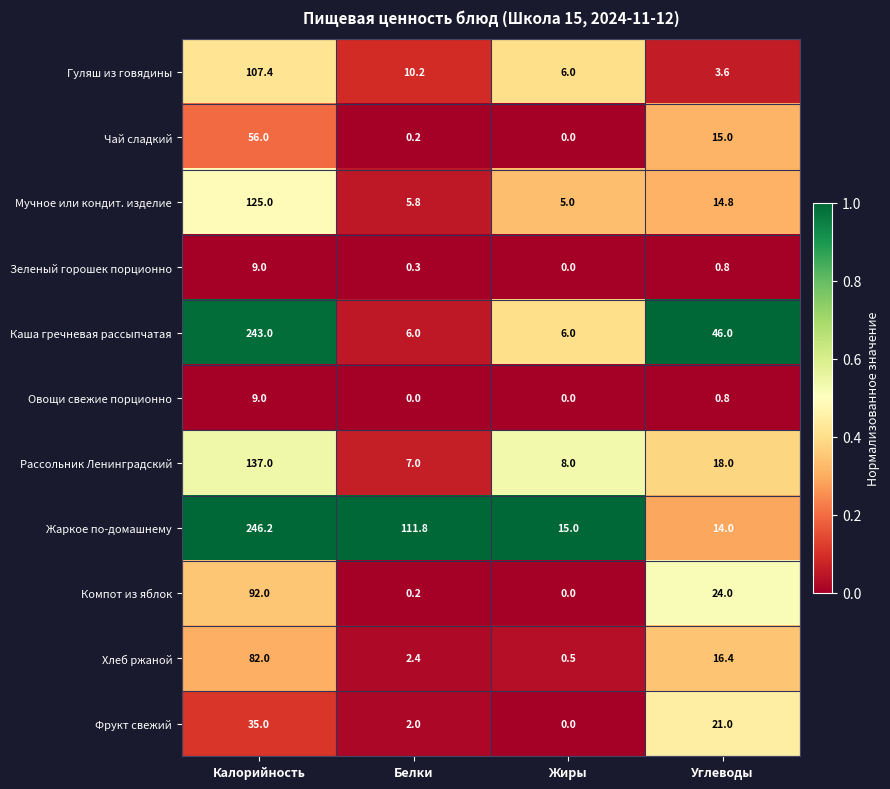

At which category is the sum across all series the highest?

Калорийность